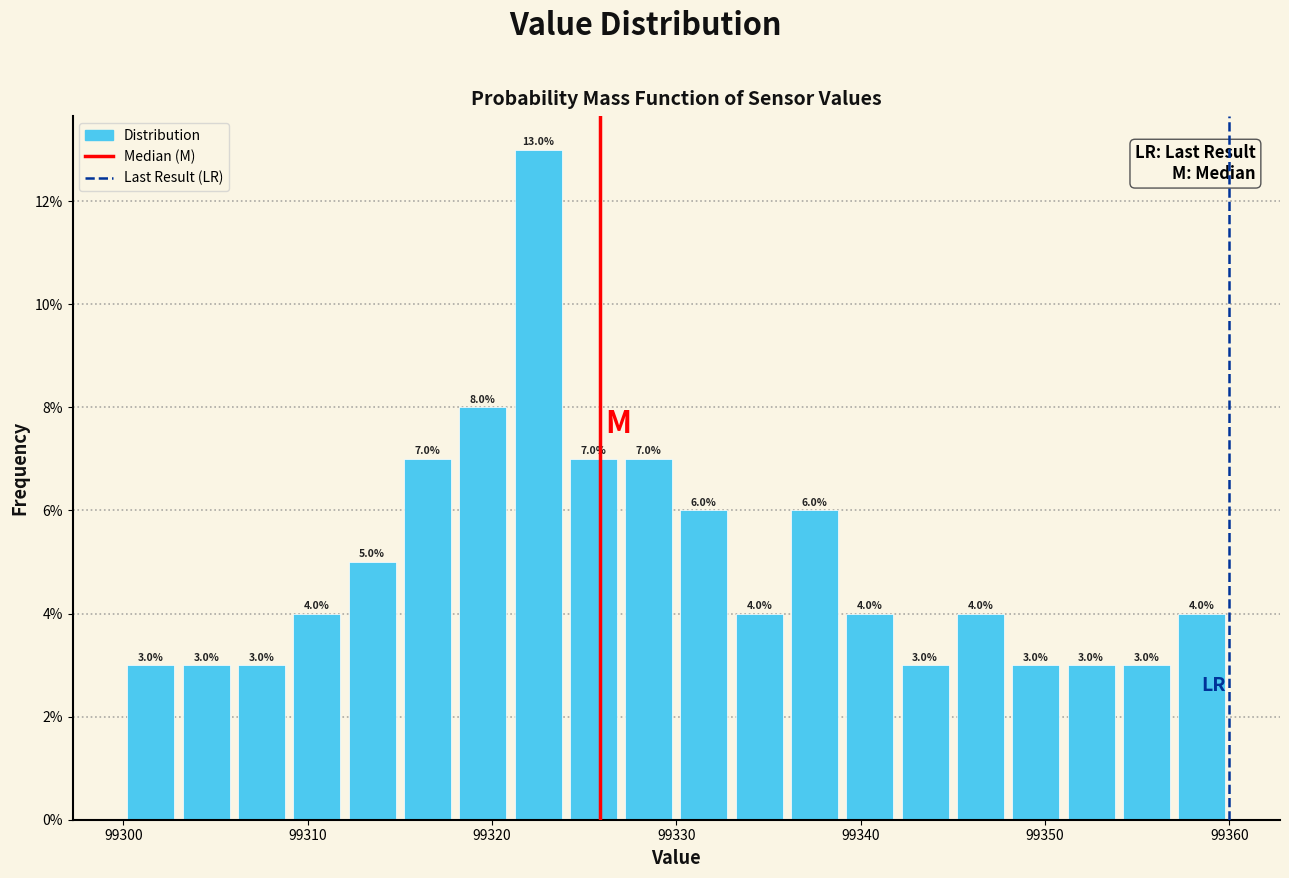

Around what value on the x-axis is the tallest bar? Give the approximate position of its centre, as read against the axis.

99323